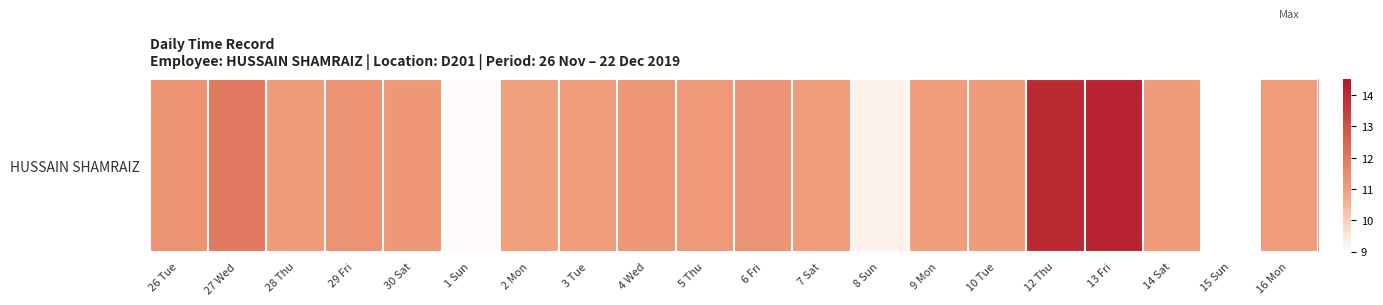

The chart shows a value of 23.9 at 12 Thu. True or false?

False